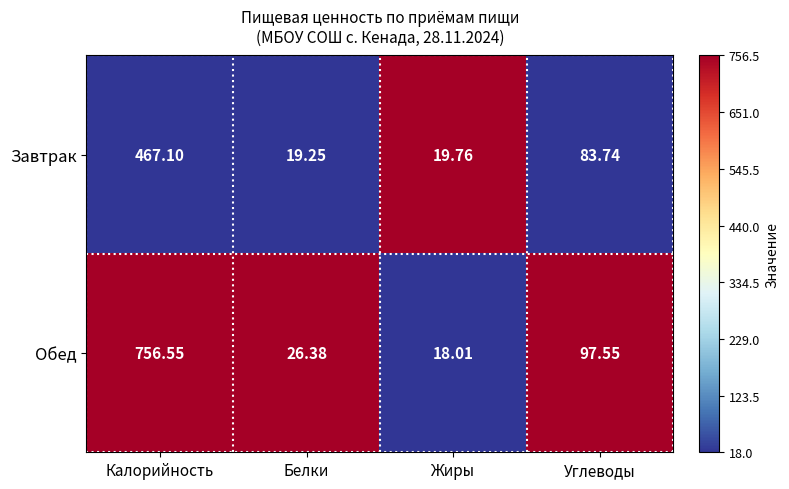

Rank the series at Жиры from highest to lowest value.

Завтрак, Обед